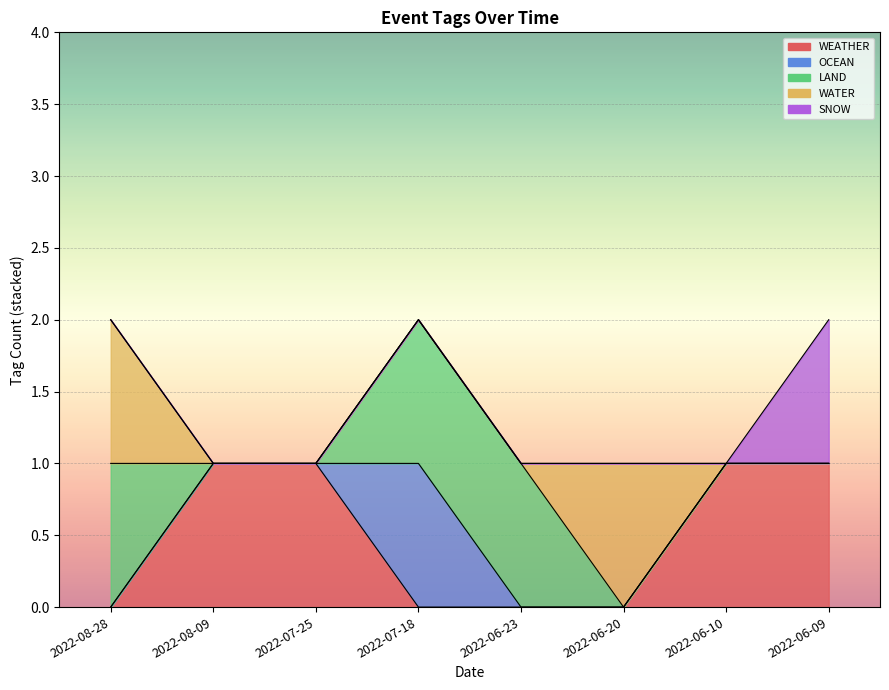

How many interior local peaks does the WATER series have?

1